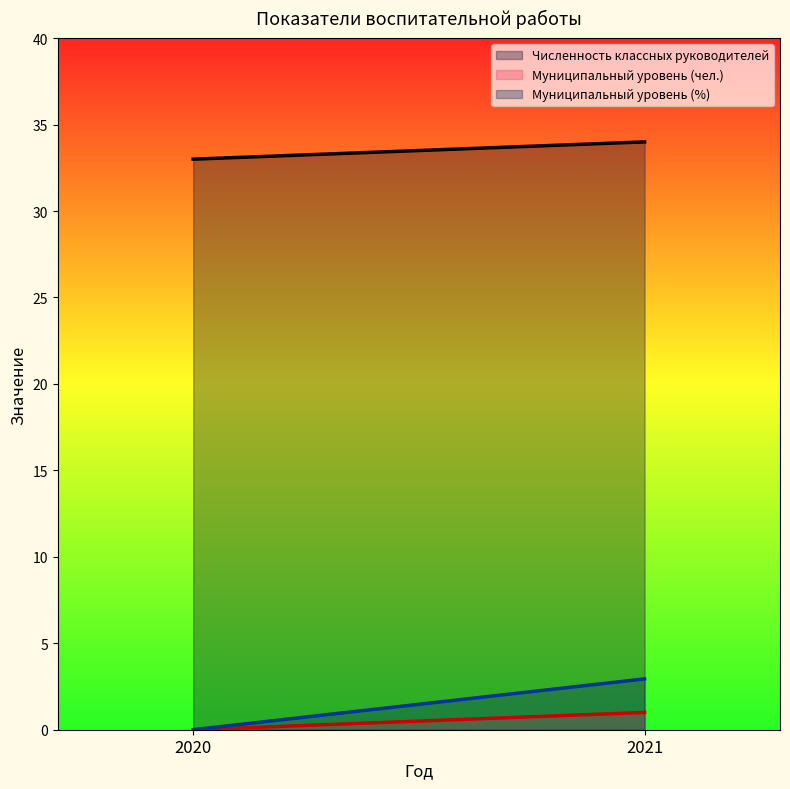

List the labels in order of Муниципальный уровень (%) value, smallest first.

2020, 2021